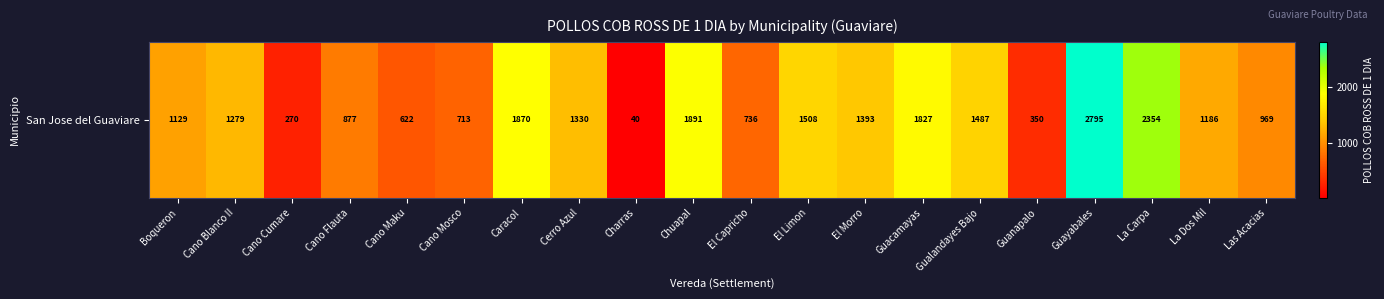

Rank the categories by value from highest to lowest.

Guayabales, La Carpa, Chuapal, Caracol, Guacamayas, El Limon, Gualandayes Bajo, El Morro, Cerro Azul, Cano Blanco II, La Dos Mil, Boqueron, Las Acacias, Cano Flauta, El Capricho, Cano Mosco, Cano Maku, Guanapalo, Cano Cumare, Charras